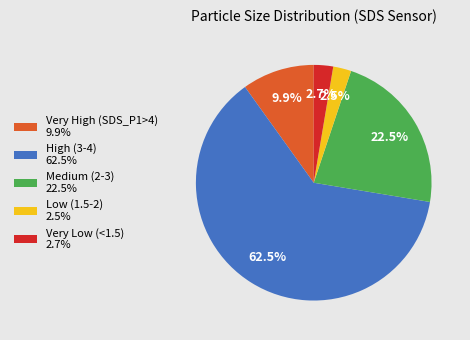

How many segments does this pie chart have?

5